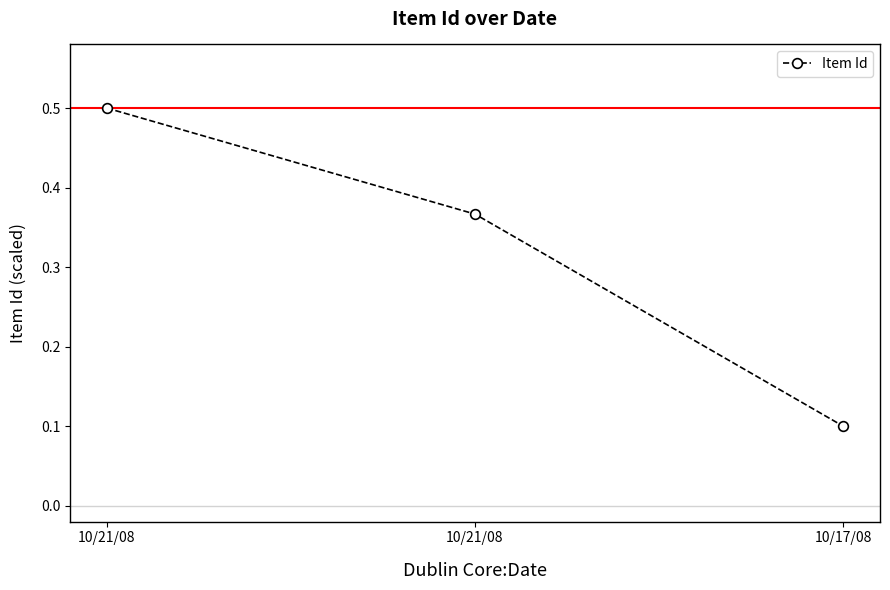

What is the label of the 1st point from the left?

10/21/08